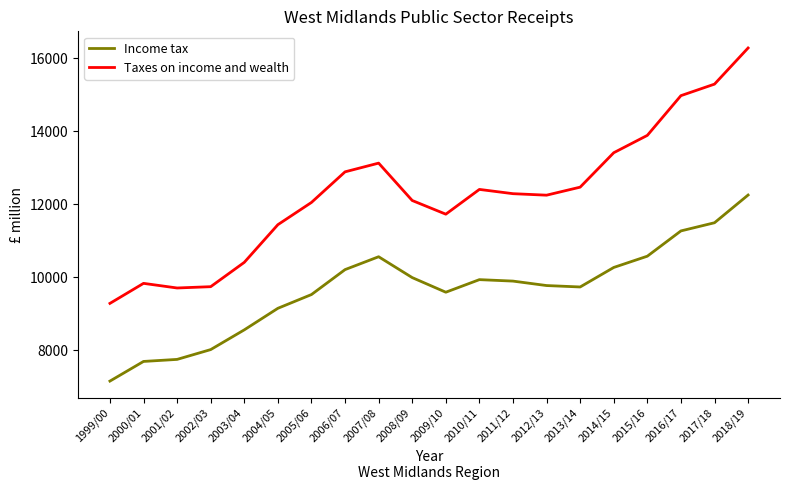

What is the sum of all Income tax values?

193302